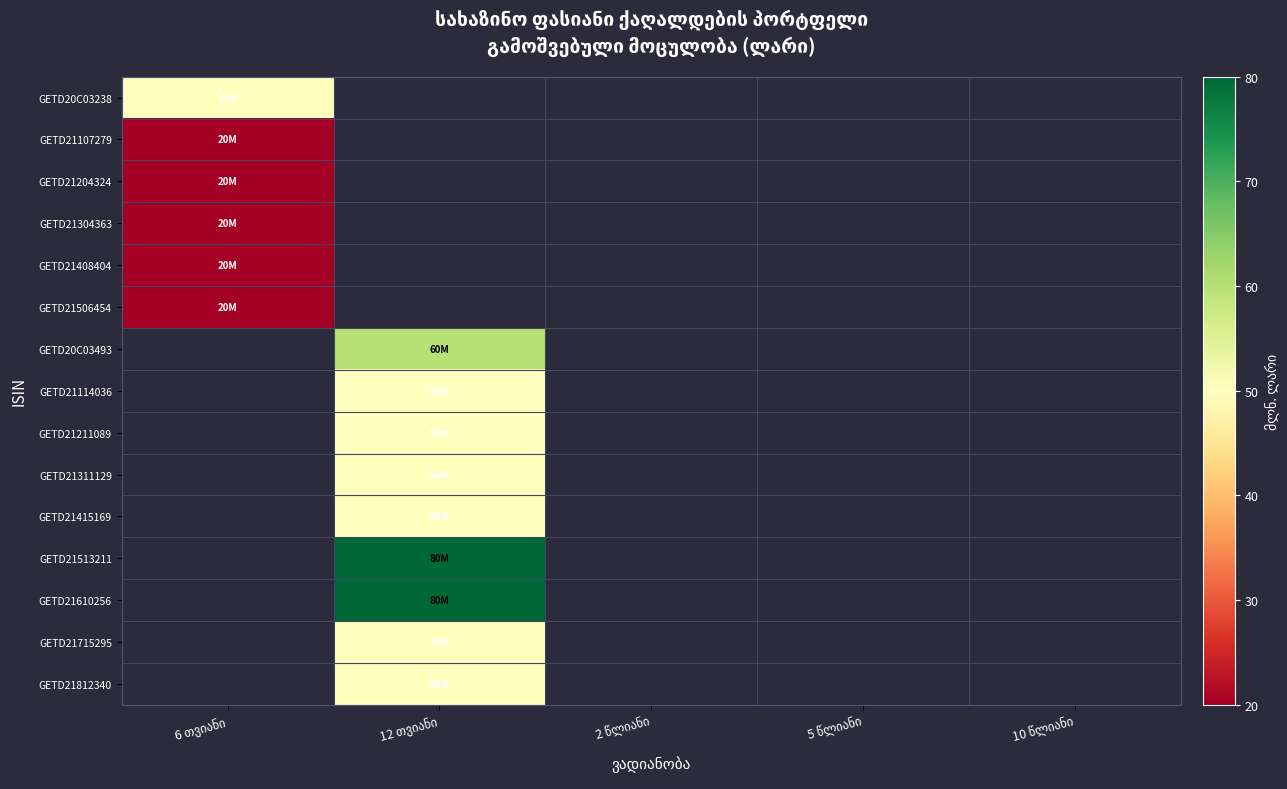

How many categories are shown in the chart?

5